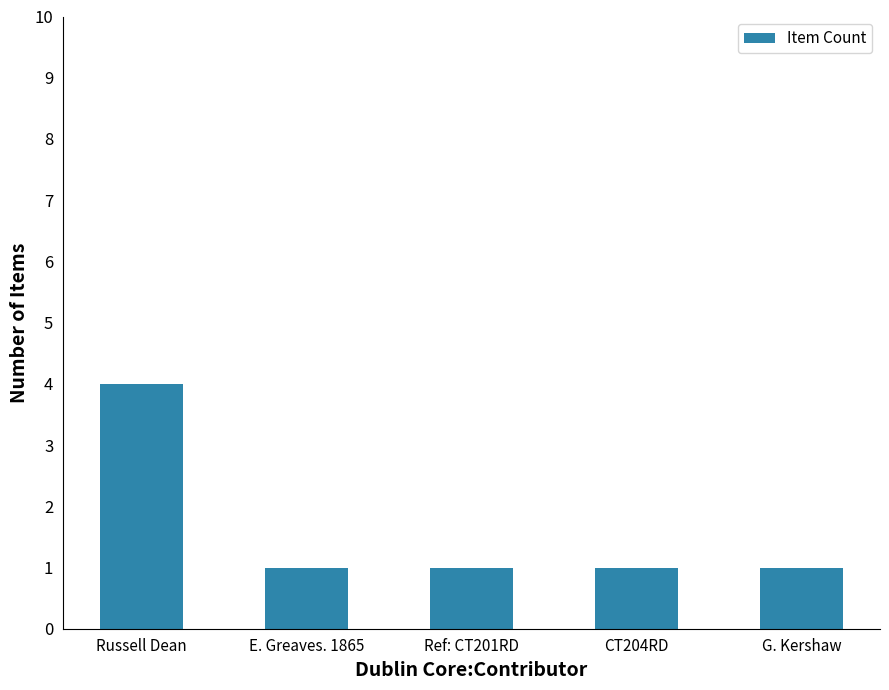

What is the average value?

2